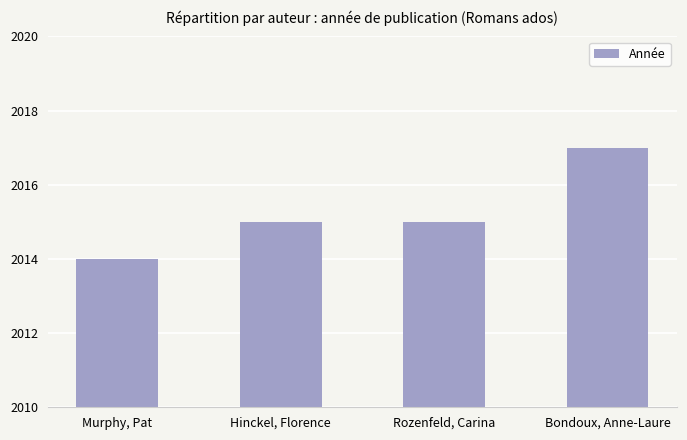

Approximately how many times larger is the value at Bondoux, Anne-Laure compared to Hinckel, Florence?

1.0